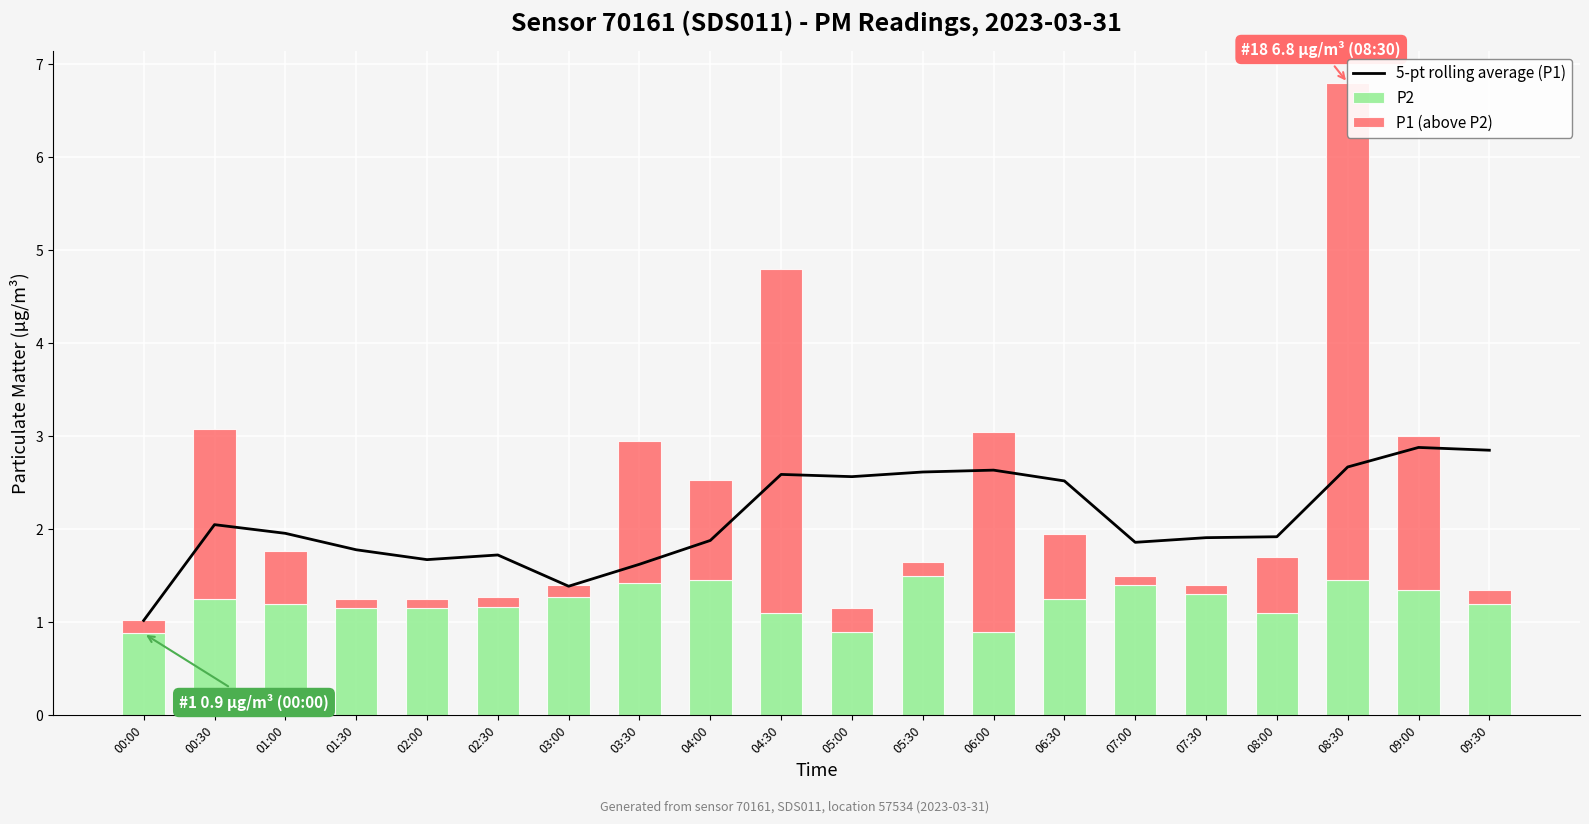

Is the value of 5-pt rolling average (P1) at 01:00 greater than the value of P2 at 00:30?

Yes